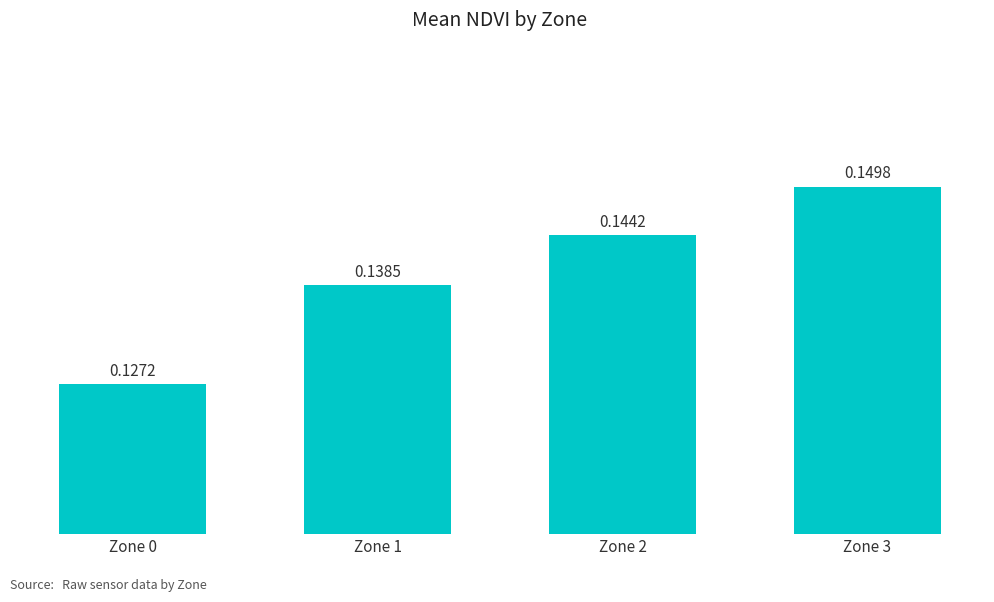

List the labels in order of value, smallest first.

Zone 0, Zone 1, Zone 2, Zone 3